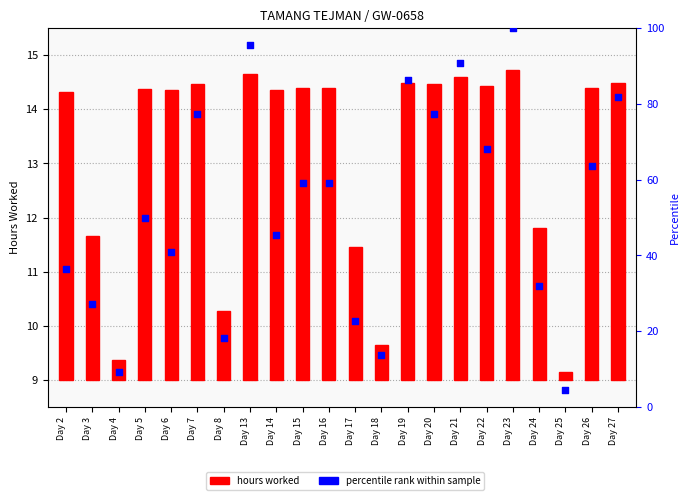

Which series contains the highest Y value?

percentile rank within sample